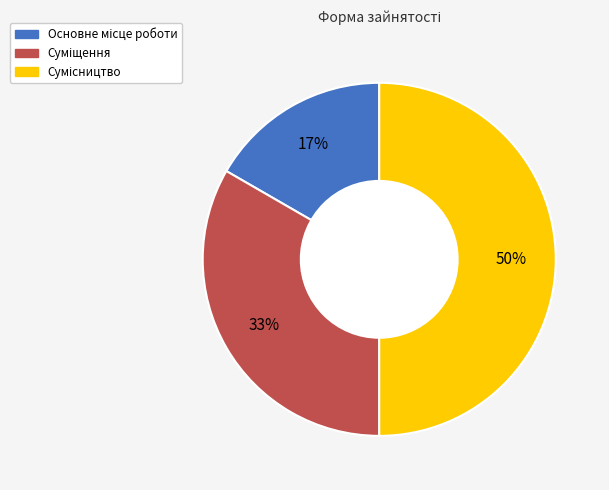

How many slices are in this pie chart?

3